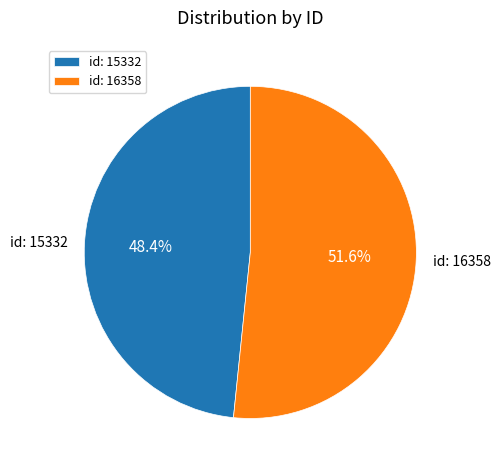

What is the smallest slice in the pie chart?

id: 15332